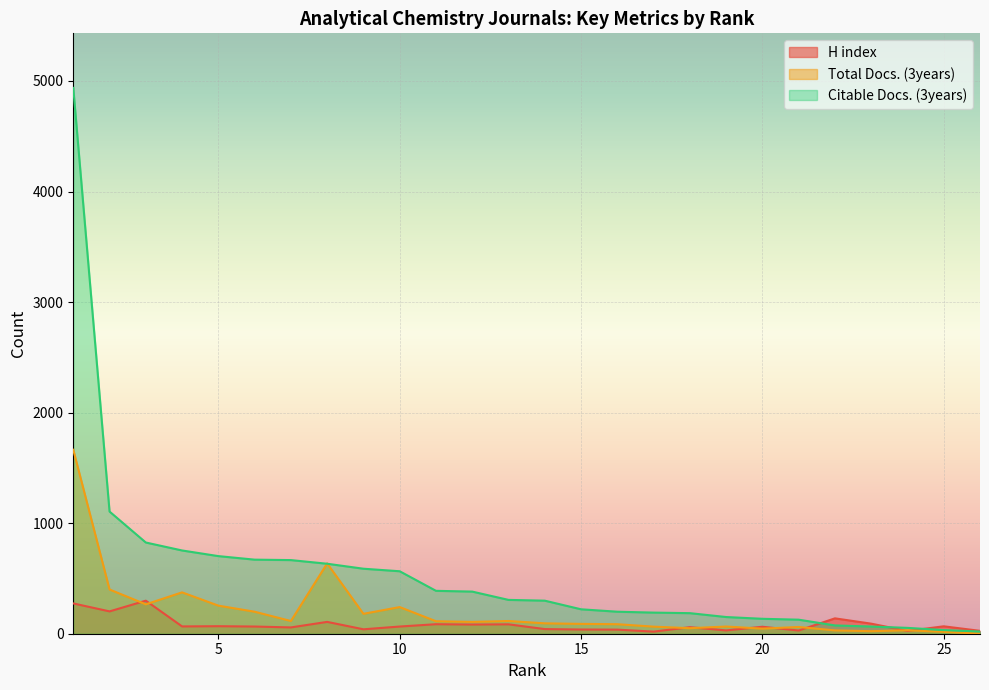

Which has a higher value, 24 or 1?

1